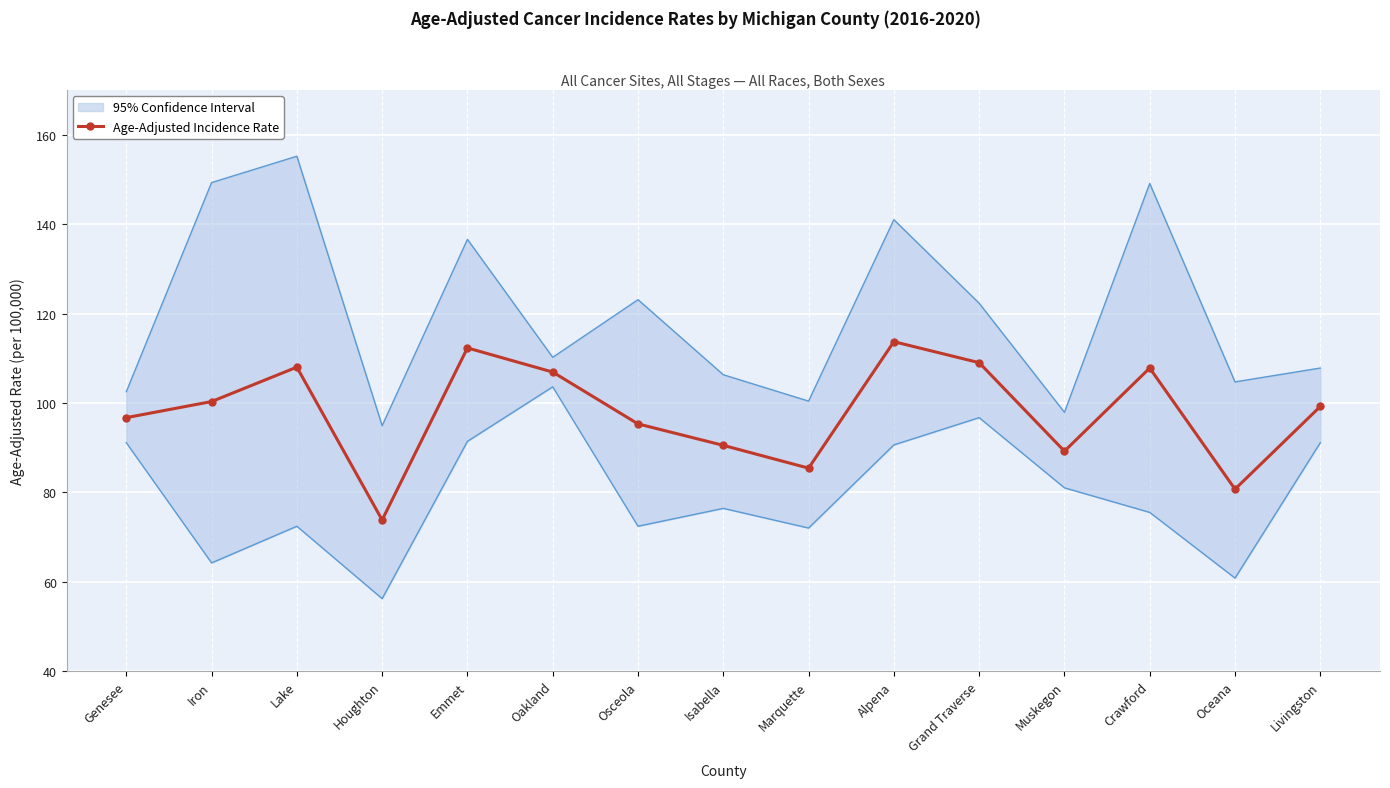

What is the change in value from Lake to Livingston?

-8.8